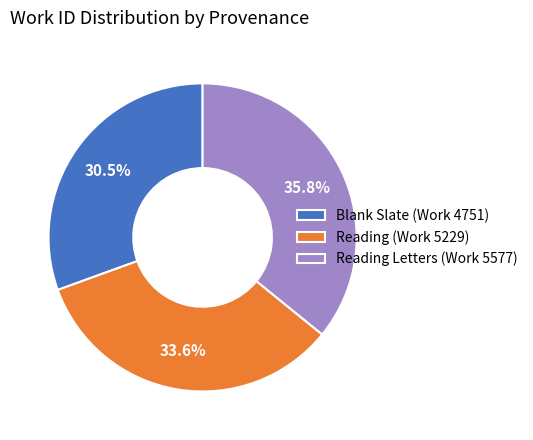

What percentage is the Reading (Work 5229) slice, to the nearest percent?

34%